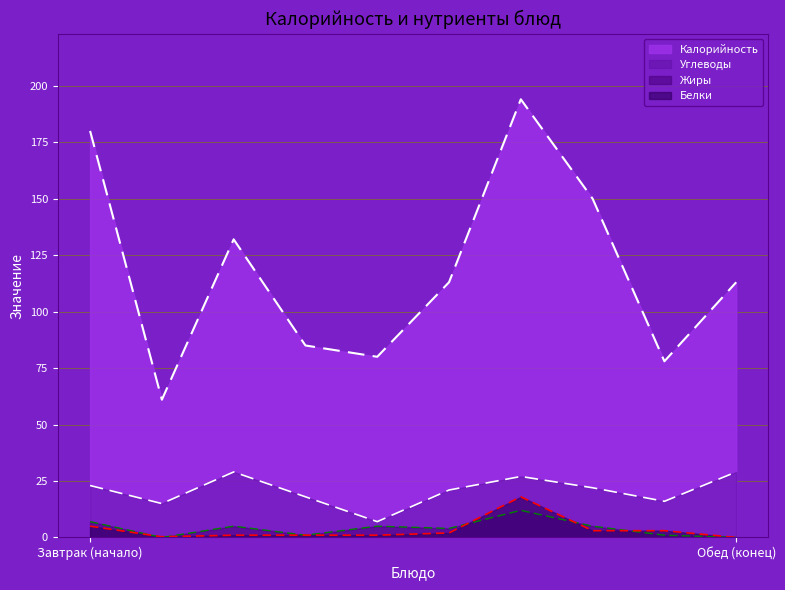

Read the Белки value at Чай с сахаром и лимоном.

0.3